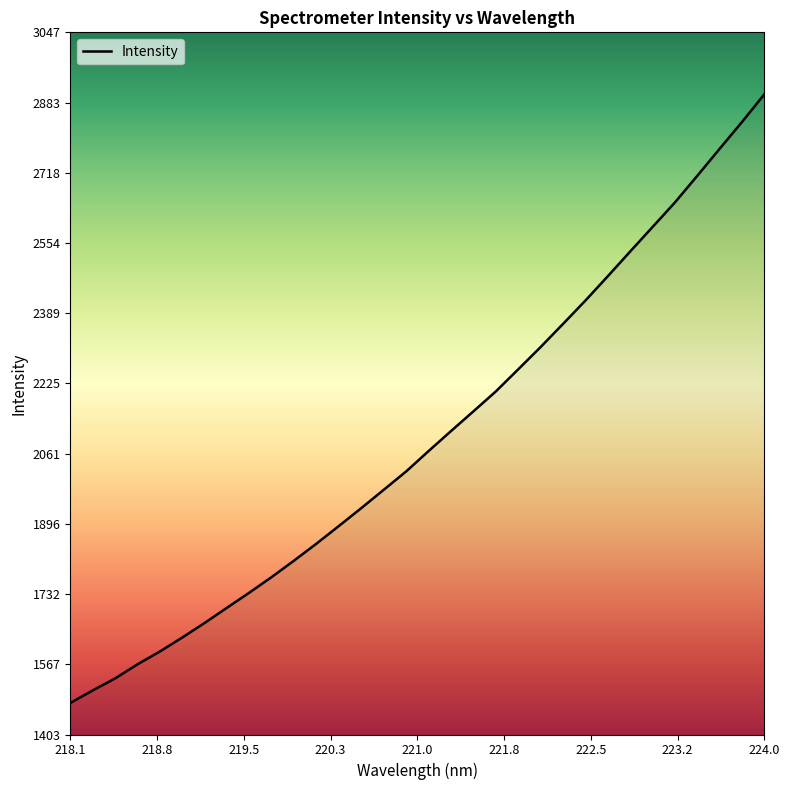

What is the maximum value shown in the chart?

2902.1